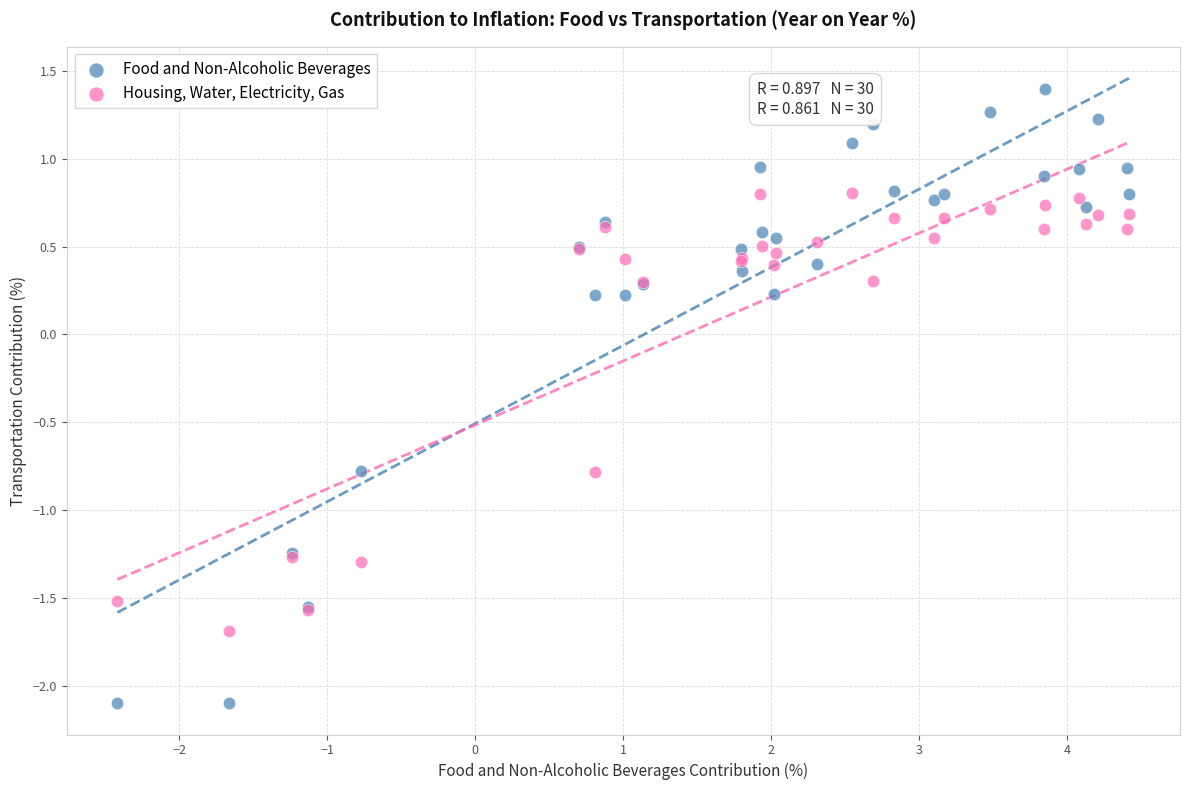

Which series has the largest Y range (max minus min)?

Food and Non-Alcoholic Beverages